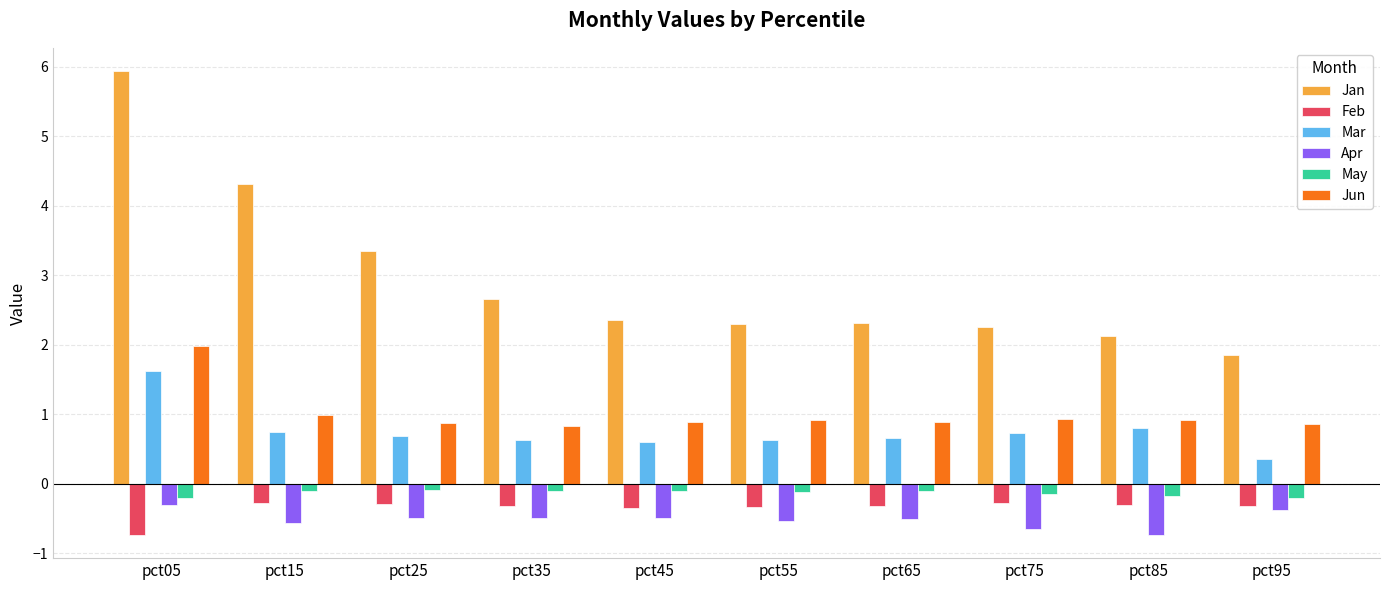

How many distinct data groups are displayed?

6